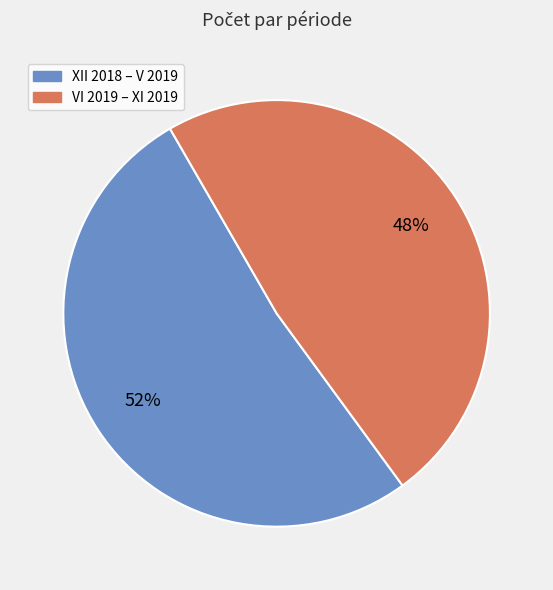

To the nearest percent, what is the average slice percentage?

50%